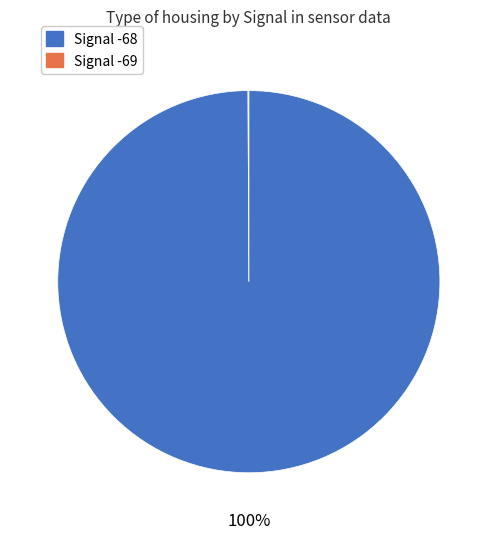

To the nearest percent, what is the difference between the largest and smallest slice percentages?

100%